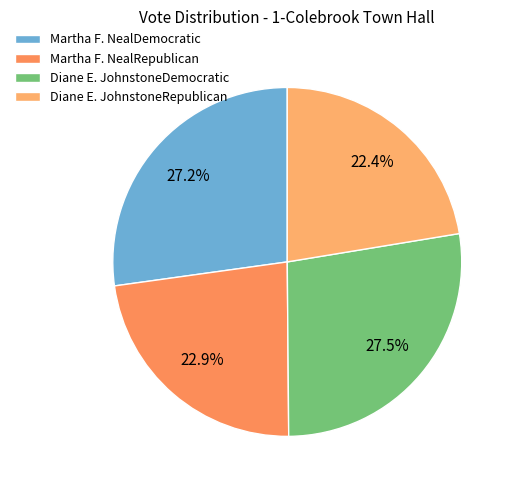

To the nearest percent, what is the combined percentage of Diane E. JohnstoneDemocratic and Martha F. NealRepublican?

50%